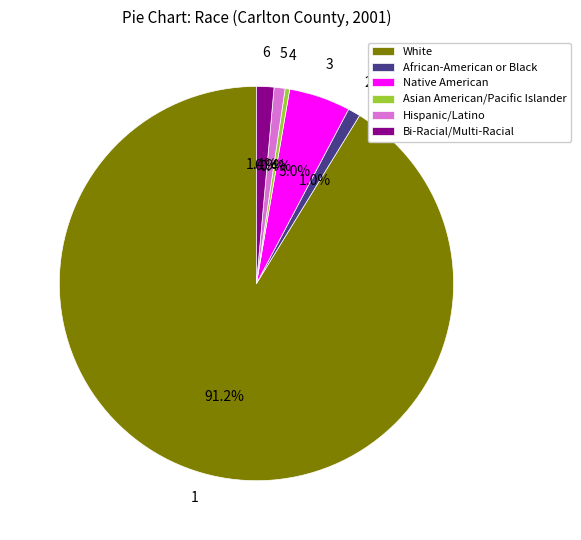

How many segments does this pie chart have?

6